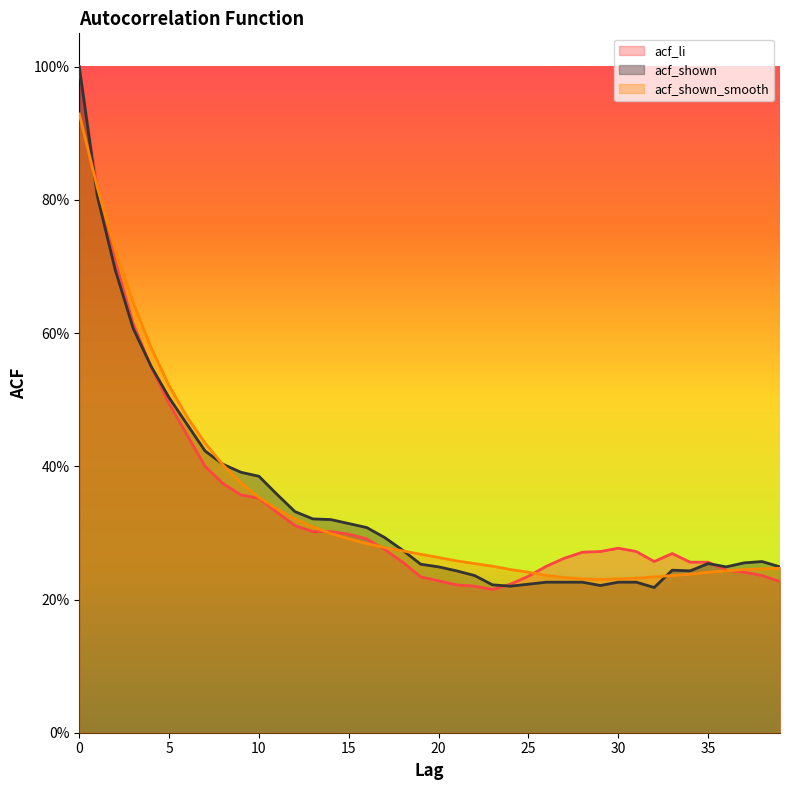

At 29, list the series in order from smallest to largest.

acf_shown, acf_shown_smooth, acf_li